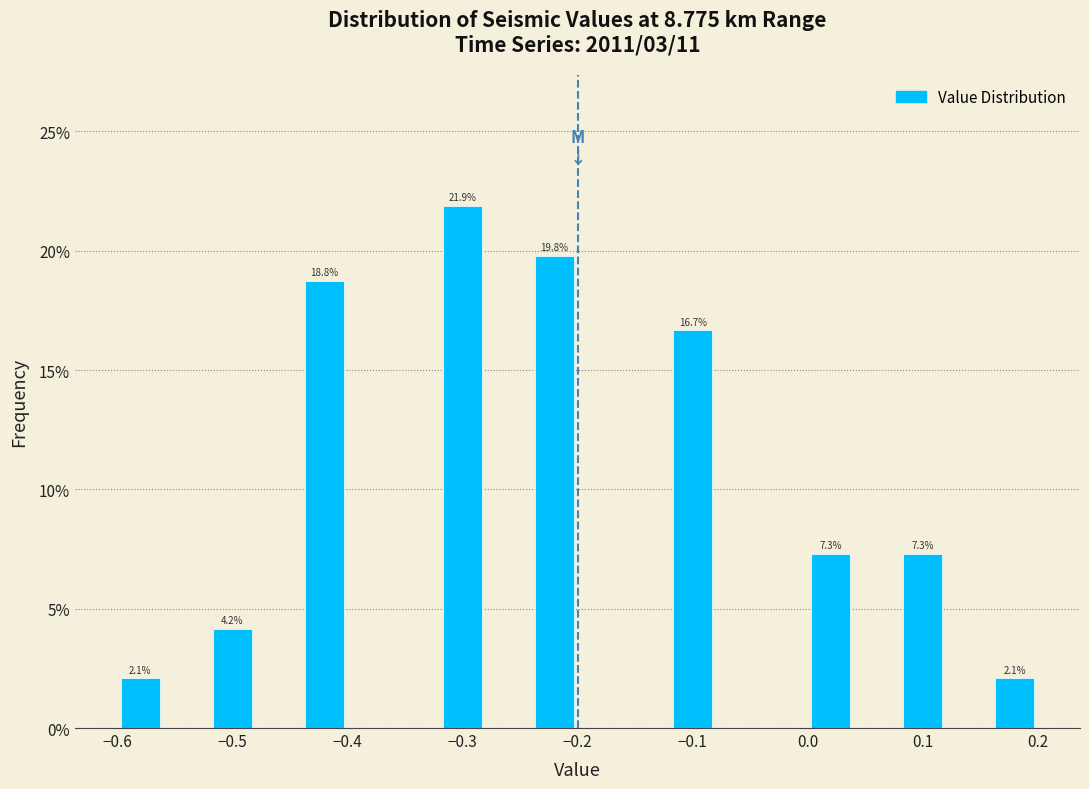

Which range on the x-axis has the tallest bar?

-0.32 to -0.28